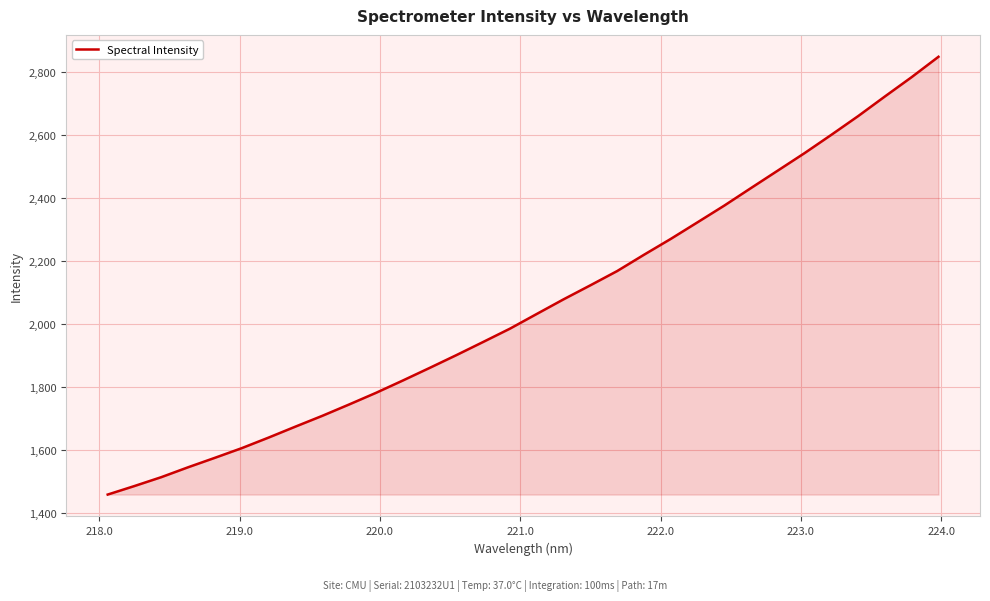

What is the difference between the maximum and minimum values?

1387.6